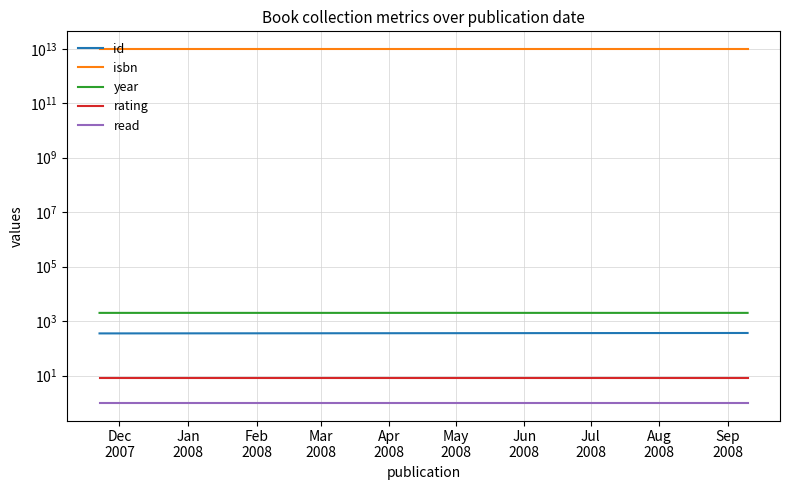

What is the value of the read point at the 2nd from the left?

1